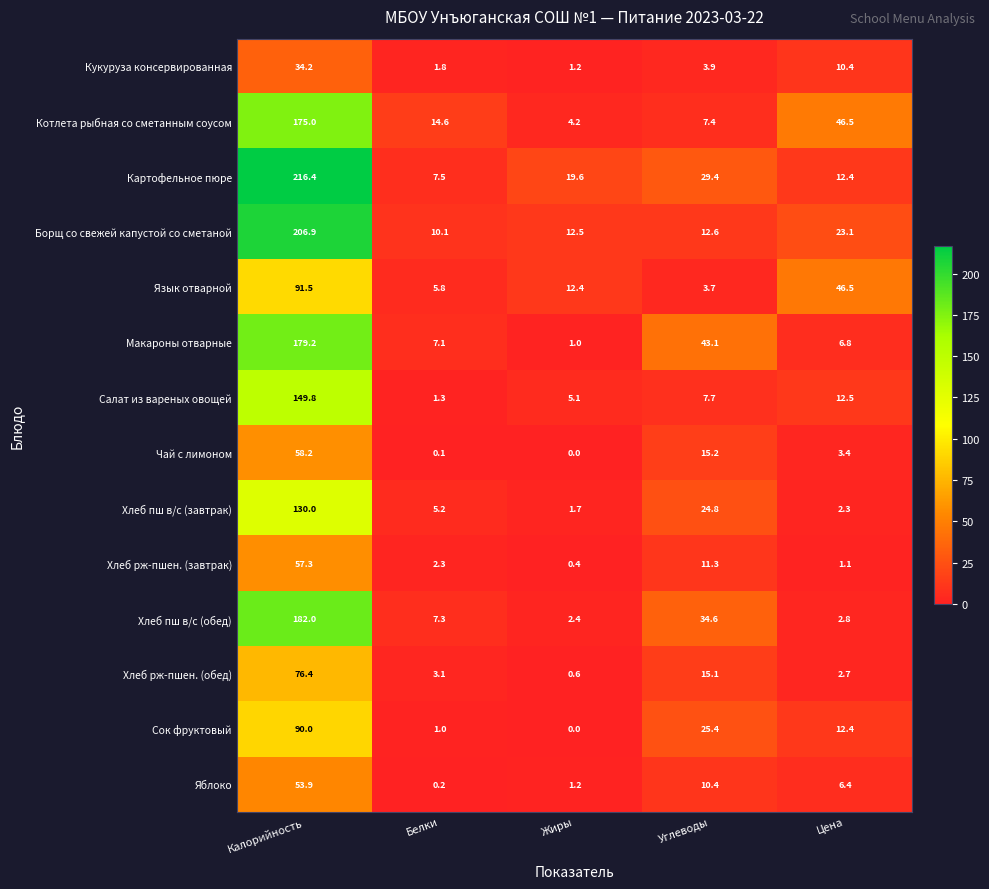

Is the value of Хлеб пш в/с (обед) at Цена greater than the value of Котлета рыбная со сметанным соусом at Цена?

No